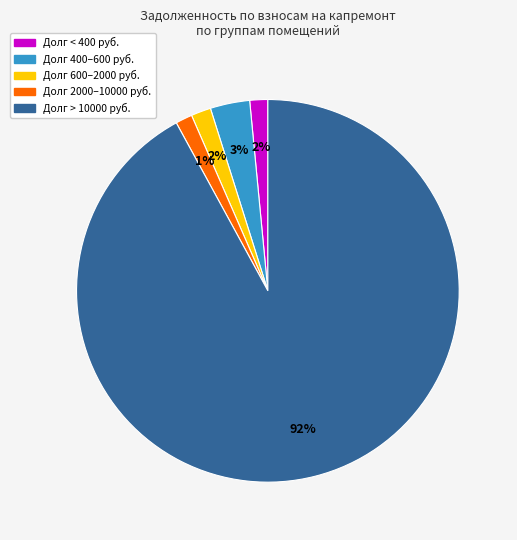

Is there a majority slice in this chart?

Yes